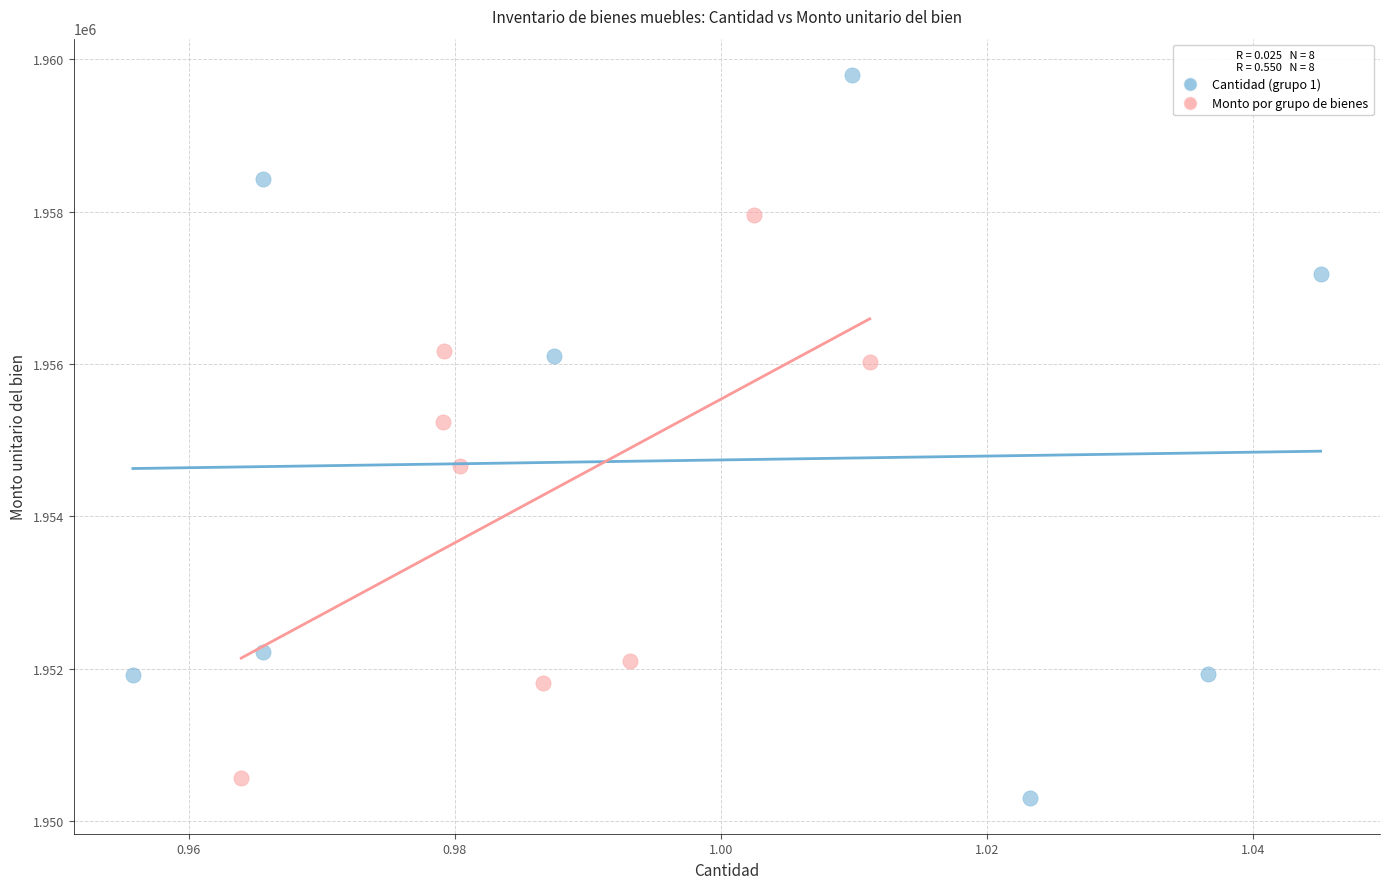

Which series contains the lowest Y value?

Cantidad (grupo 1)